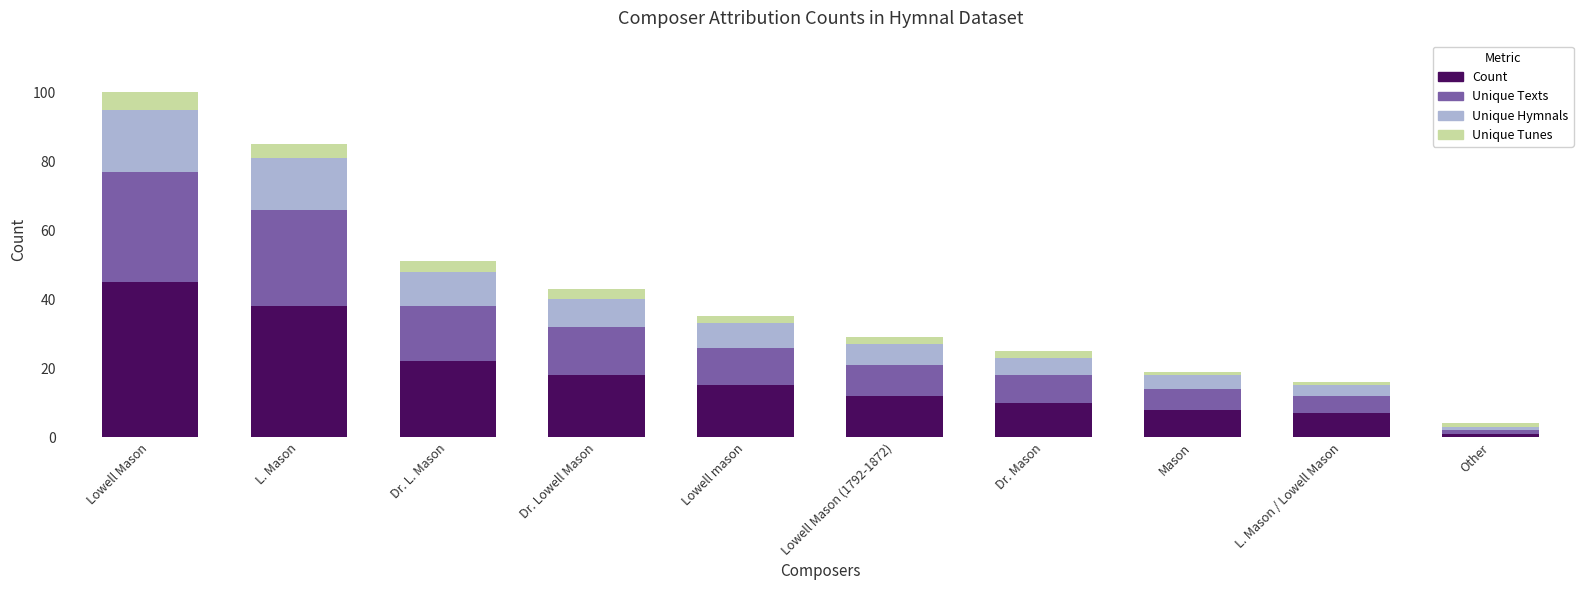

What is the sum of the Count values at L. Mason and Other?

39